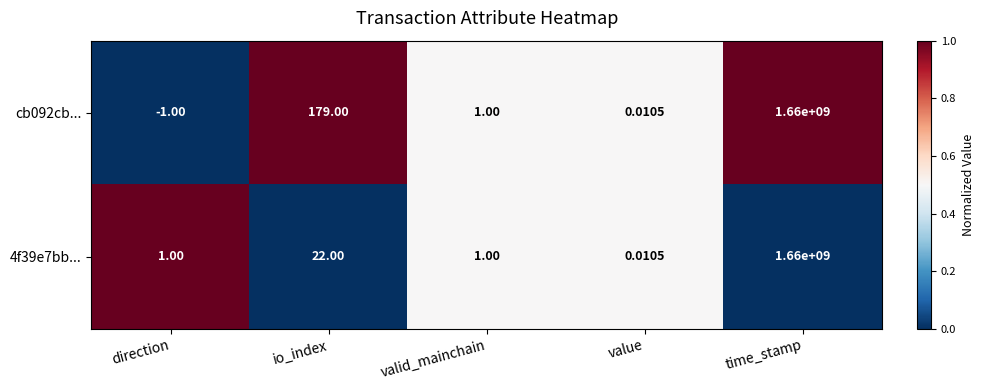

At which label is cb092cb... closest to 829999999?

io_index